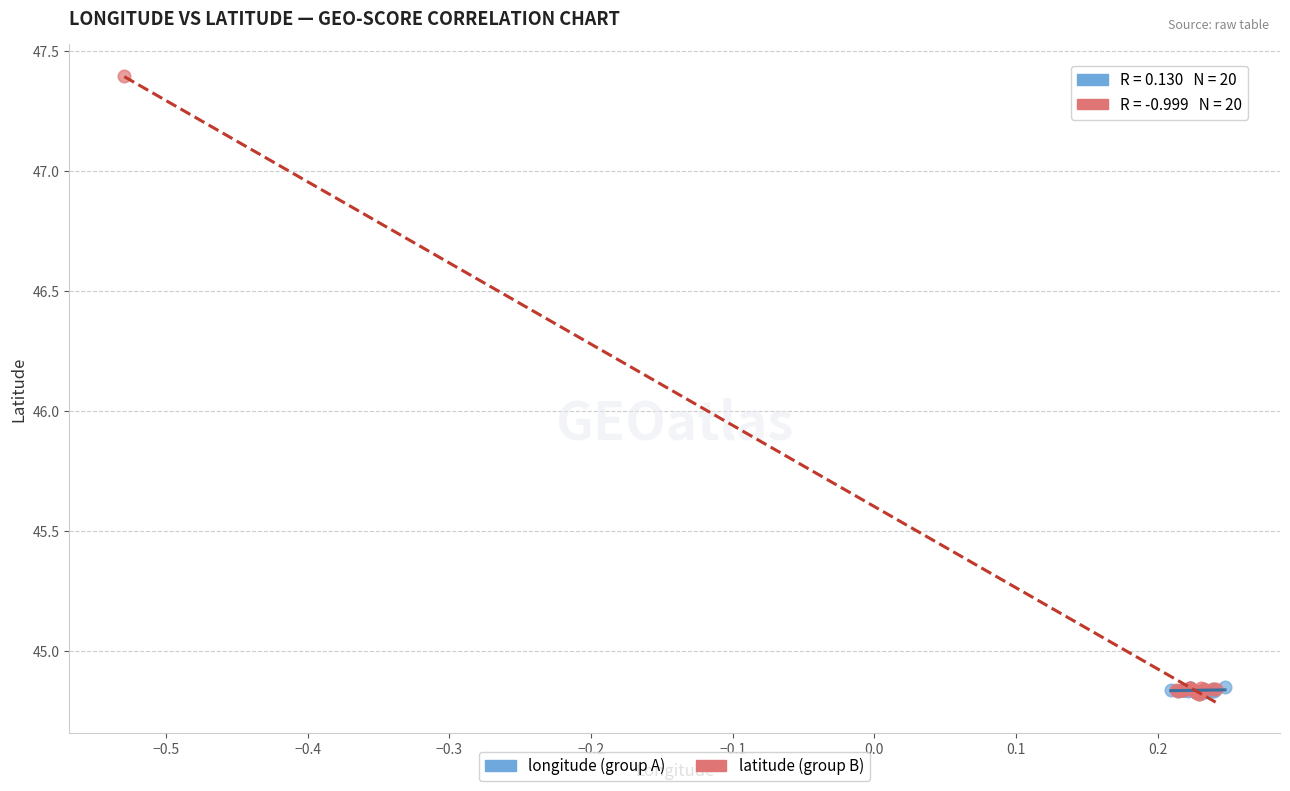

Which series contains the highest Y value?

latitude (group B)